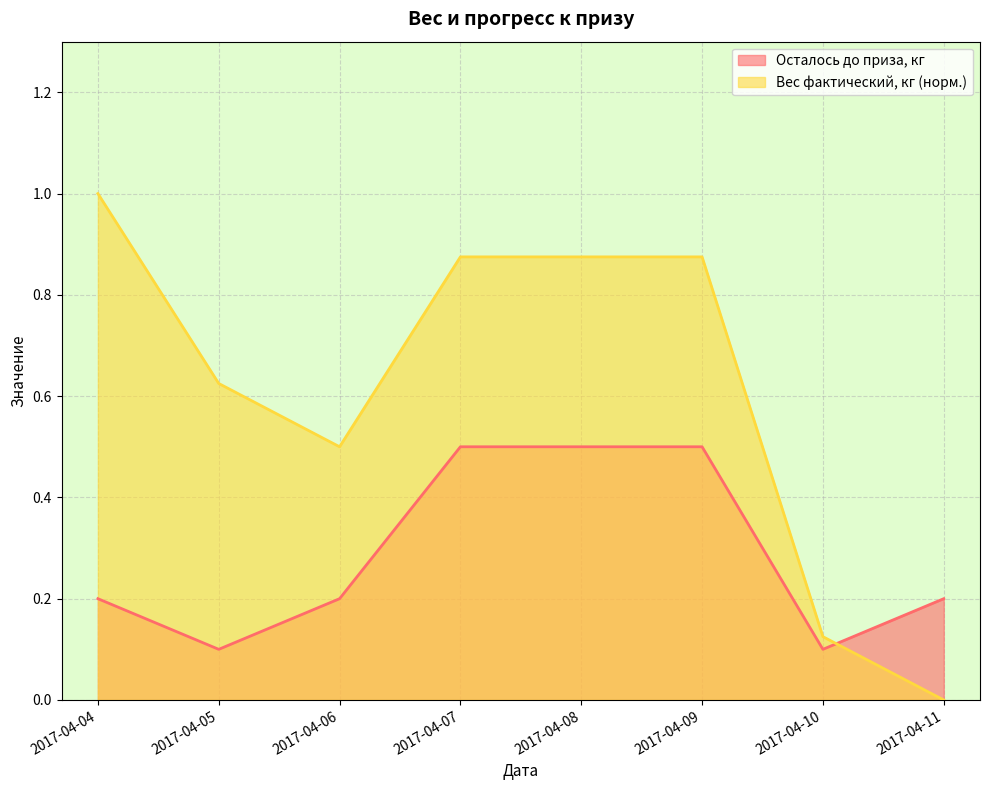

True or false: Вес фактический, кг and Осталось до приза, кг intersect in this chart.

True